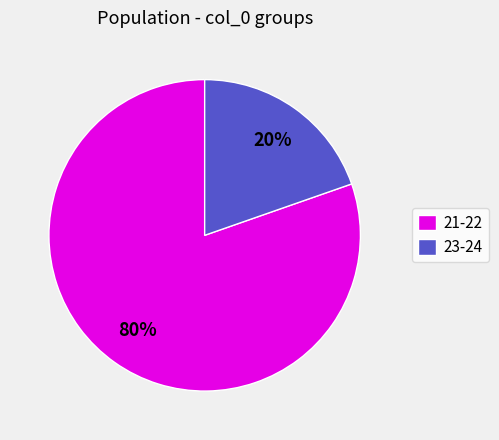

True or false: 21-22 accounts for 91% of the total.

False